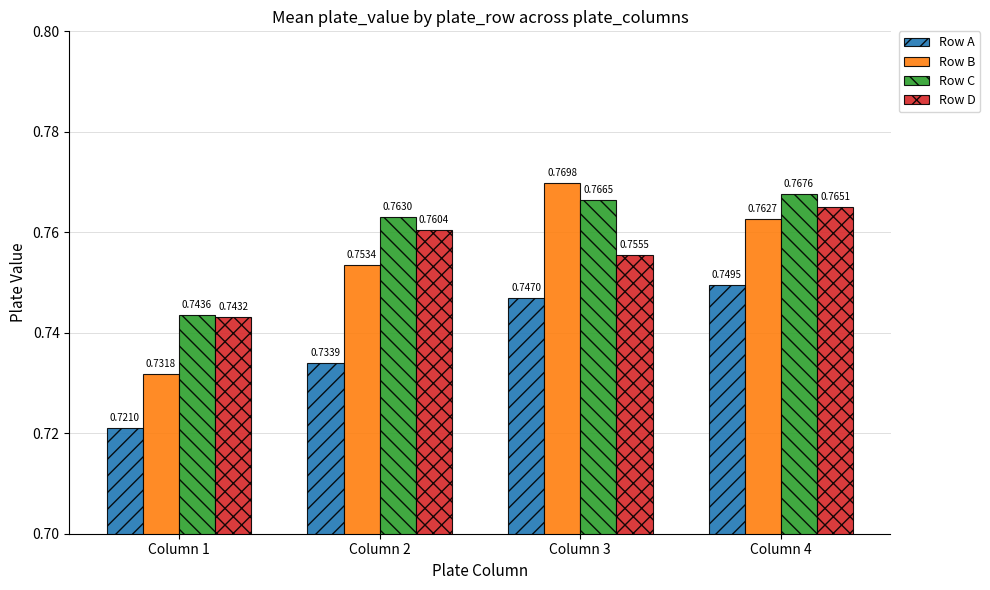

Which series has the largest range (max minus min)?

Row B